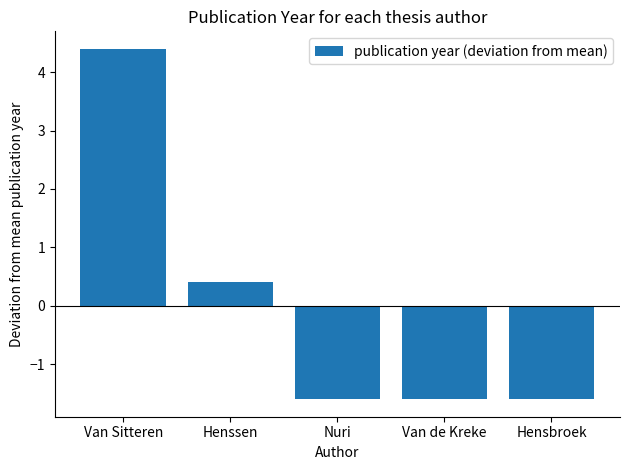

What is the label of the 4th bar from the left?

Van de Kreke